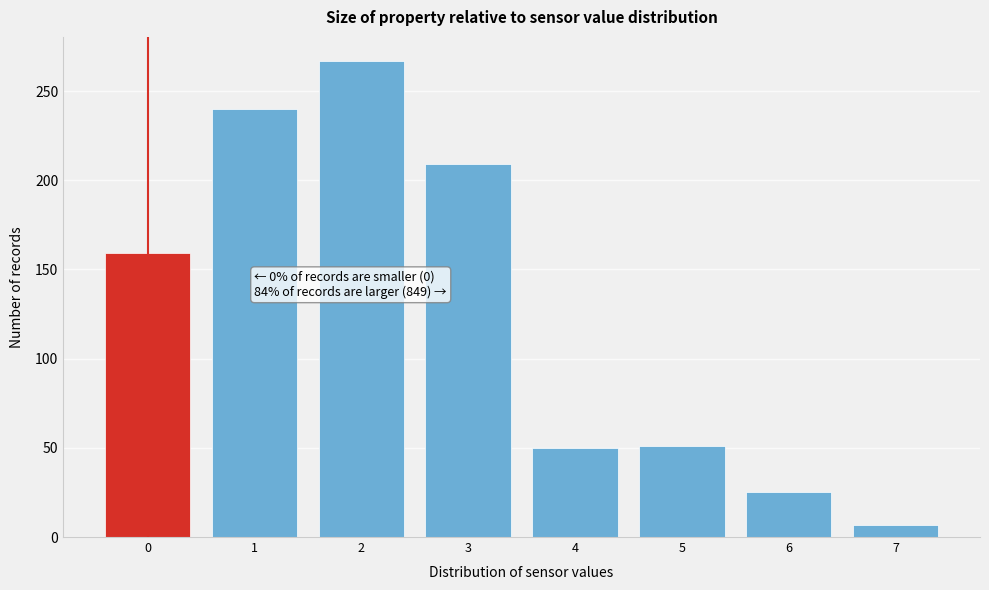

Over which range of the x-axis is the bar tallest?

1.5 to 2.5